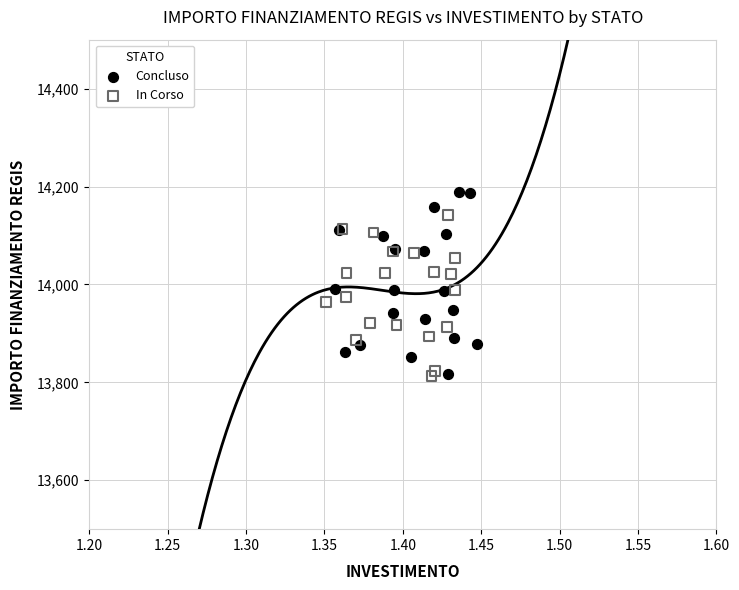

Which series contains the highest Y value?

Concluso